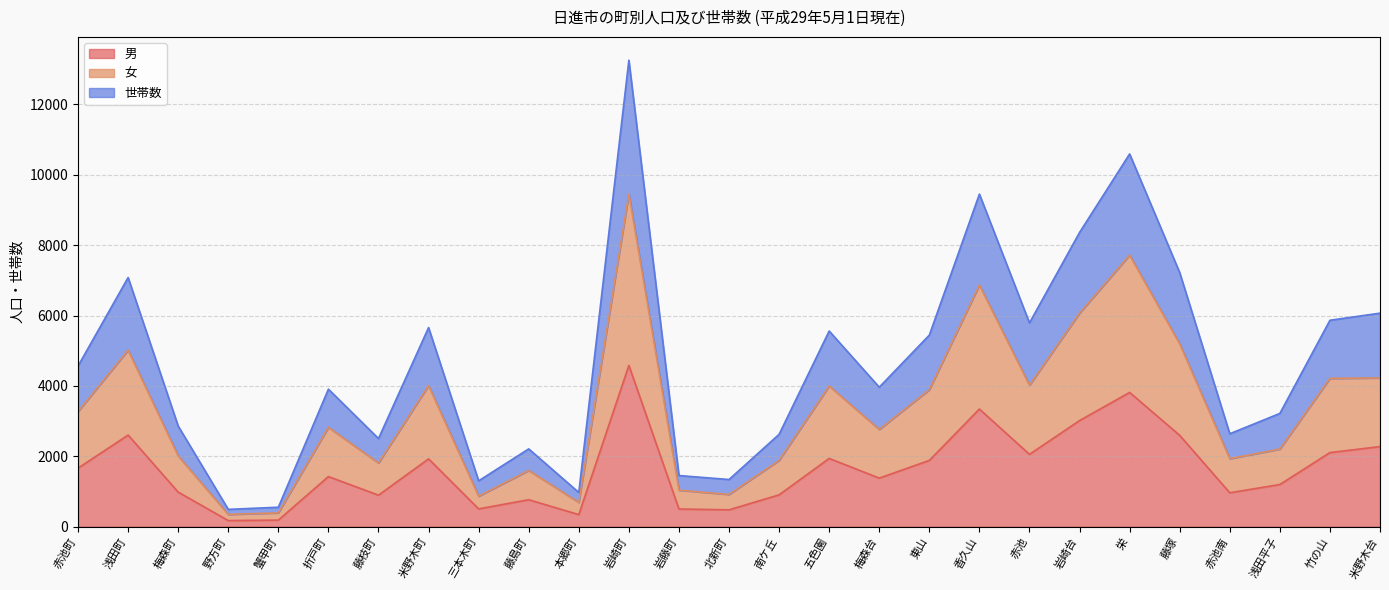

At which category is the sum across all series the highest?

岩崎町